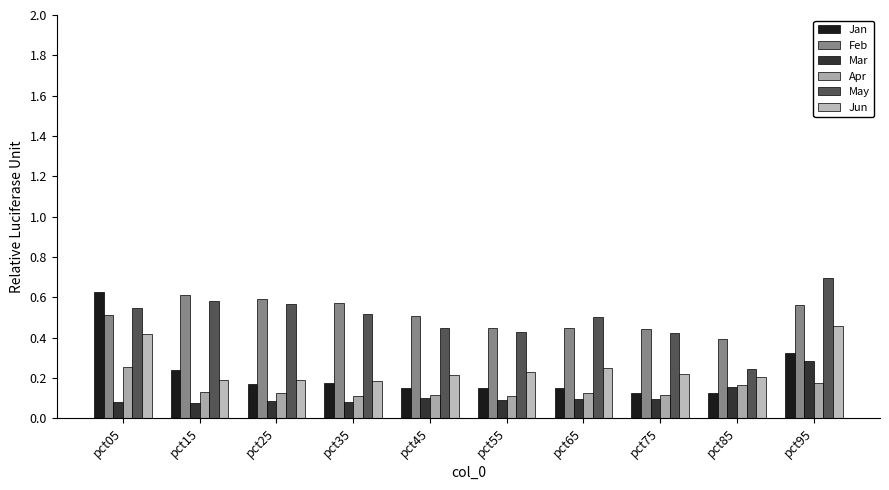

What is the minimum value for Feb?

0.4